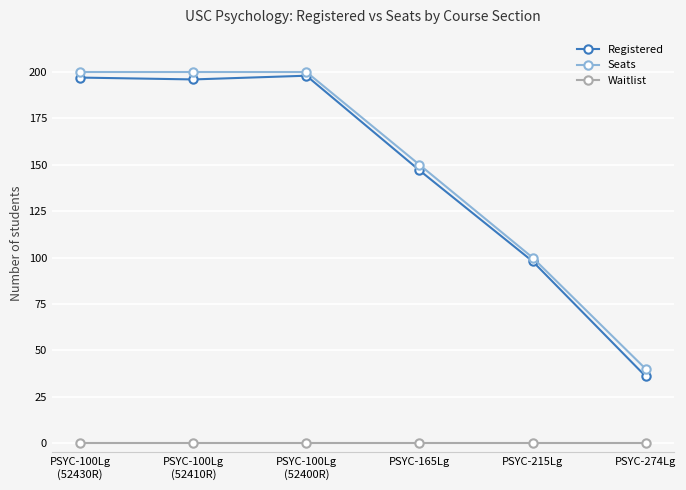

Rank the series by their maximum value, from highest to lowest.

Seats, Registered, Waitlist